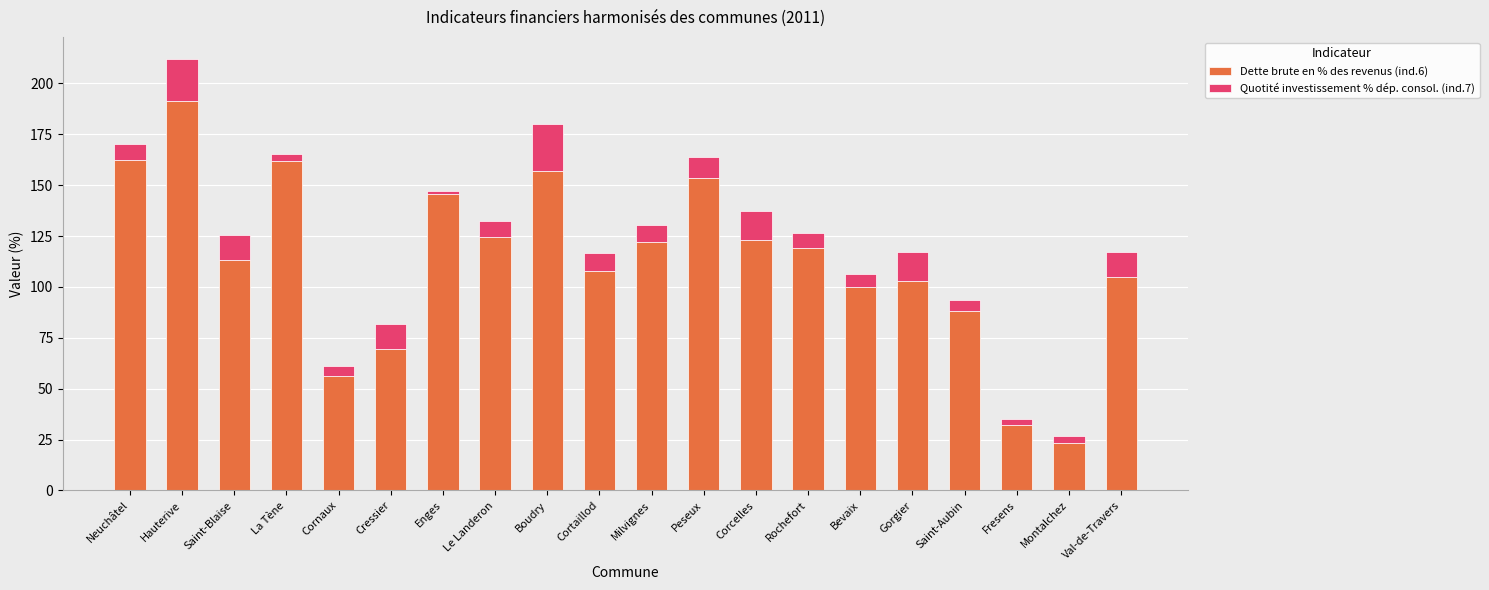

How many data points in Dette brute en % des revenus (ind.6) are less than 119?

10